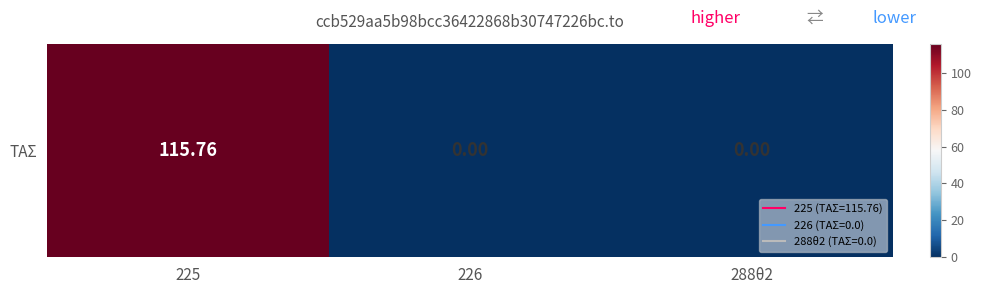

Reading left to right, transcribe all the data shown in this chart.

225=115.8	226=0.0	288θ2=0.0